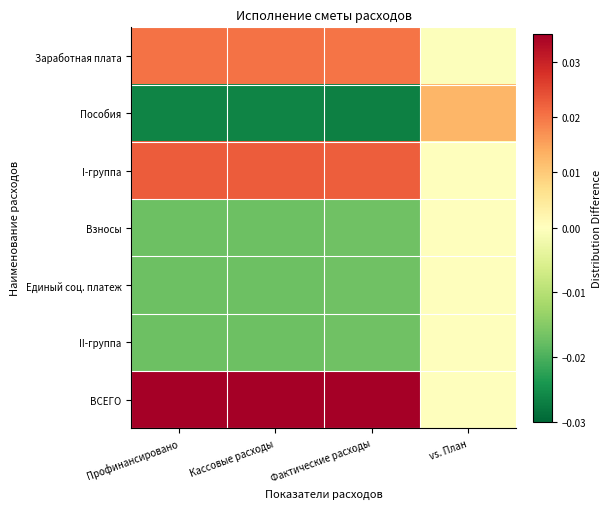

Which series has the largest range (max minus min)?

Пособия